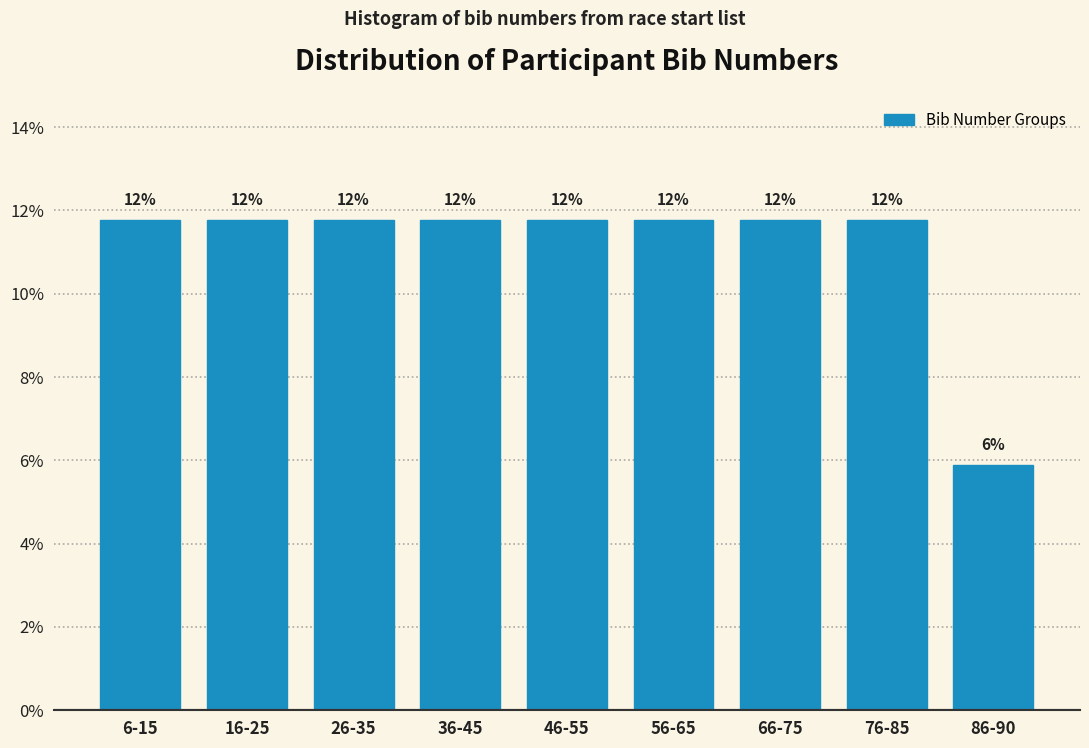

How many bars are there in total?

9